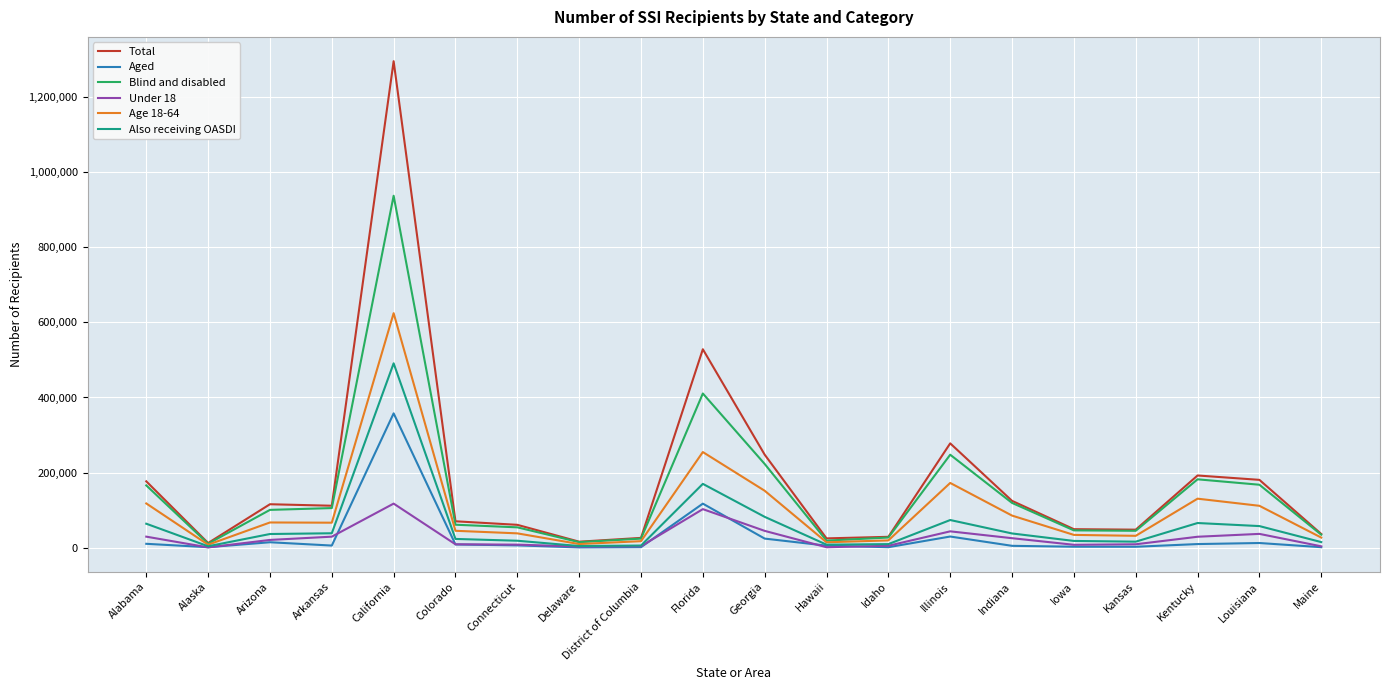

True or false: Blind and disabled has a value of 27593 at Idaho.

True